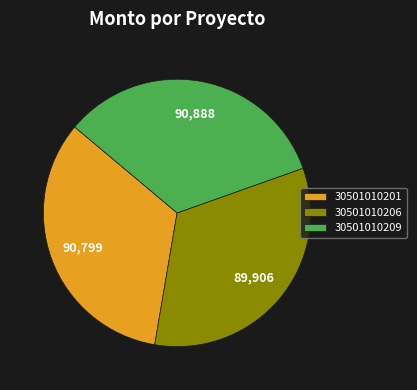

What is the ratio of the value at 30501010201 to the value at 30501010209?

1.0